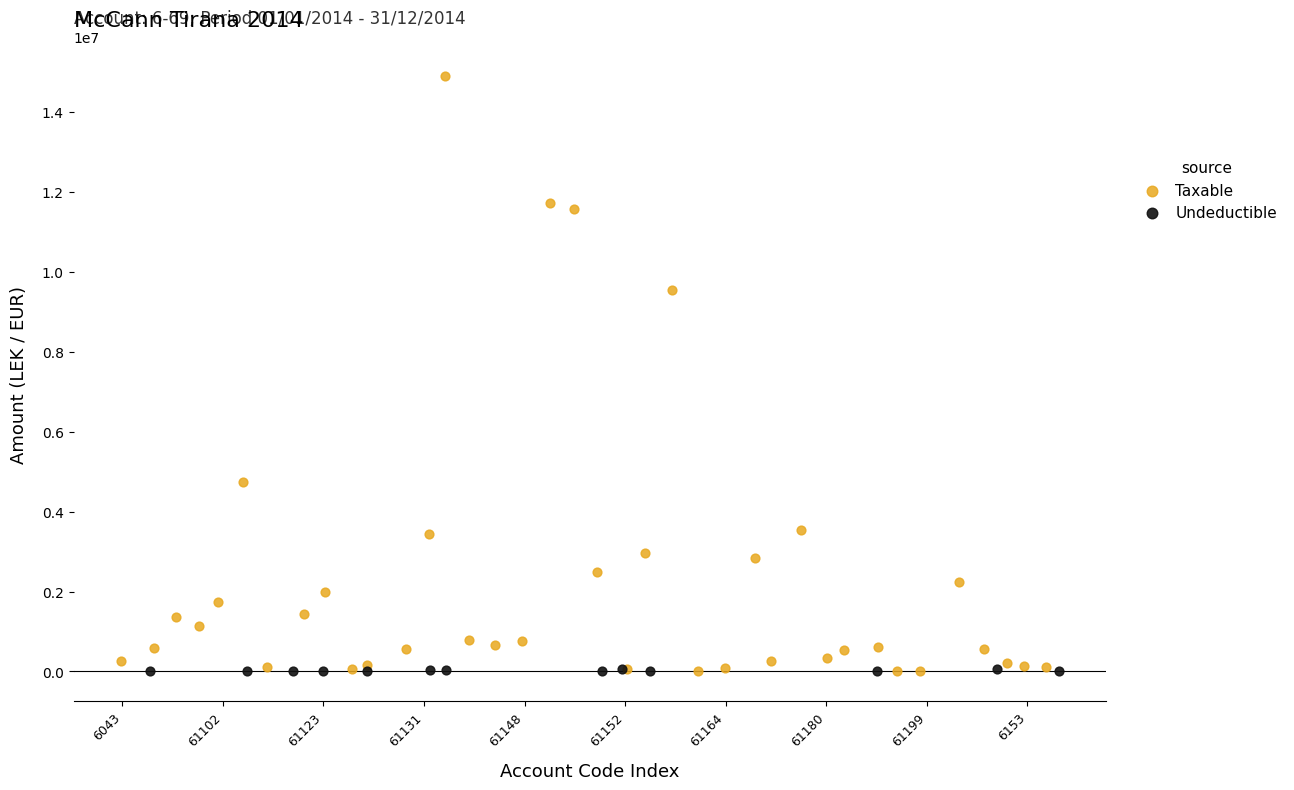

Which series has the widest spread of Y values?

Taxable